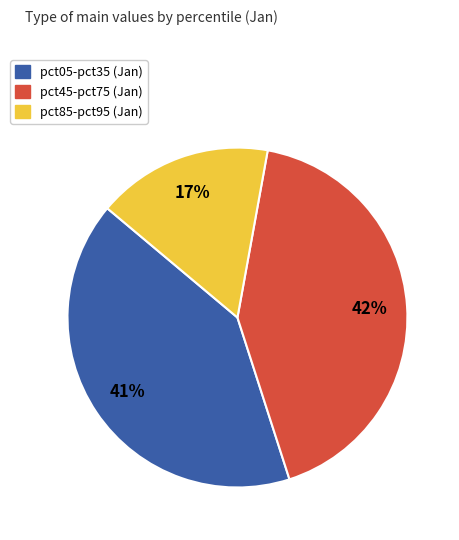

Does any single category account for the majority?

No